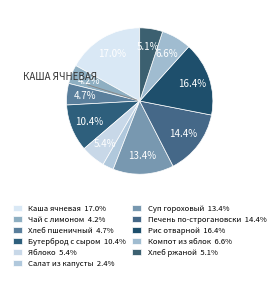

How many slices are in this pie chart?

11